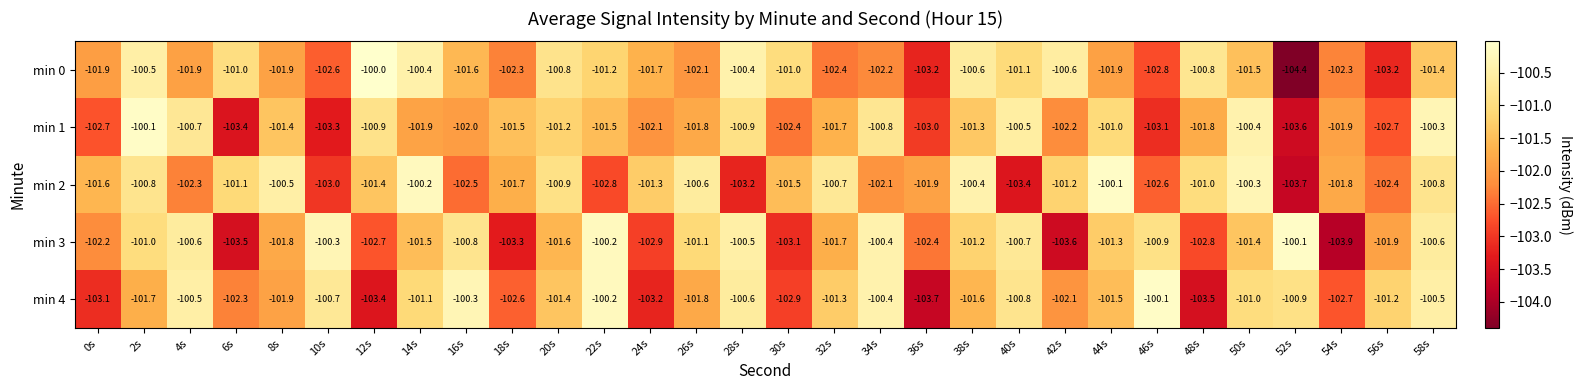

Which label corresponds to the smallest value in the chart?

52s